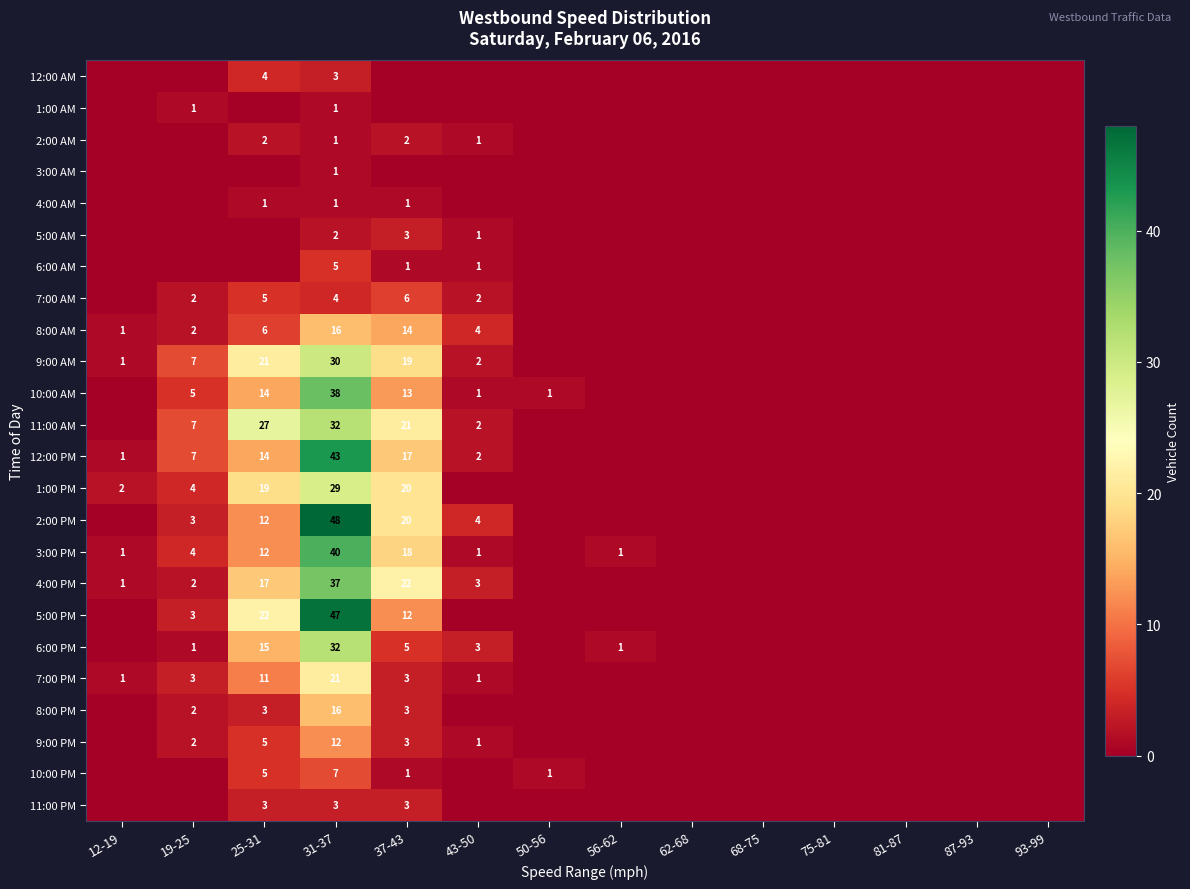

The 7:00 PM series shows 0 at 50-56. True or false?

True